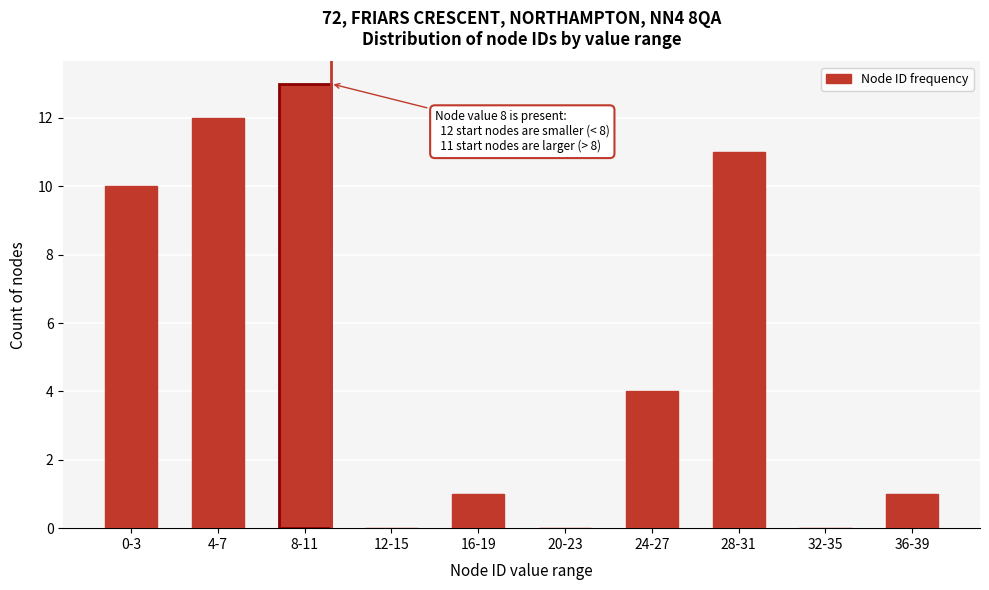

Reading left to right, list all the values displayed in this chart.

0-3=10	4-7=12	8-11=13	12-15=0	16-19=1	20-23=0	24-27=4	28-31=11	32-35=0	36-39=1